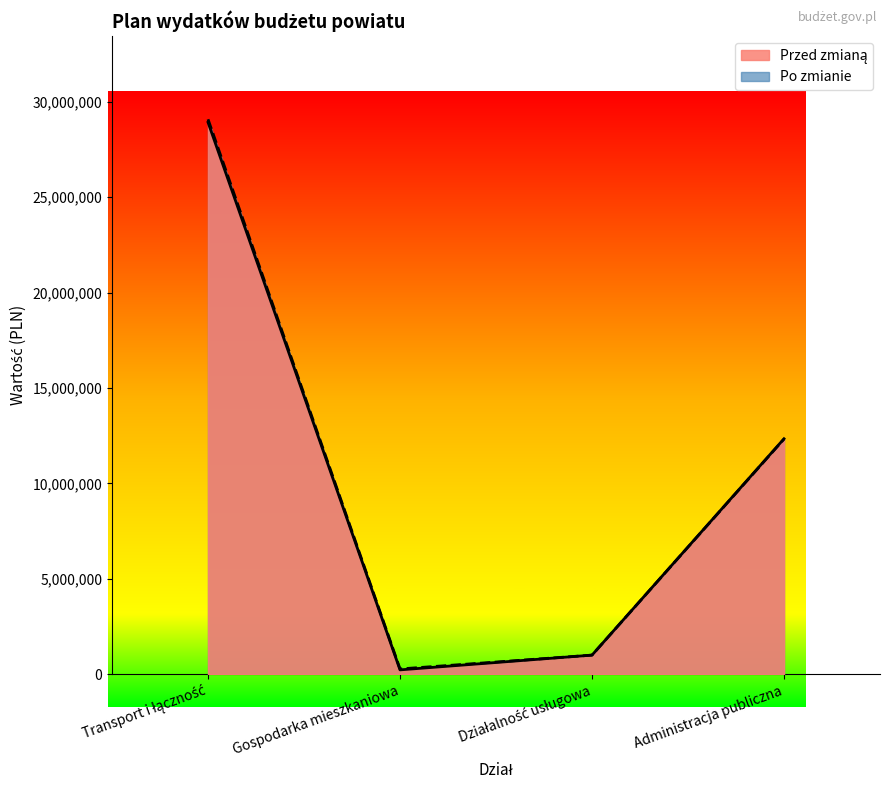

Rank the series at Transport i łączność from highest to lowest value.

Po zmianie, Przed zmianą